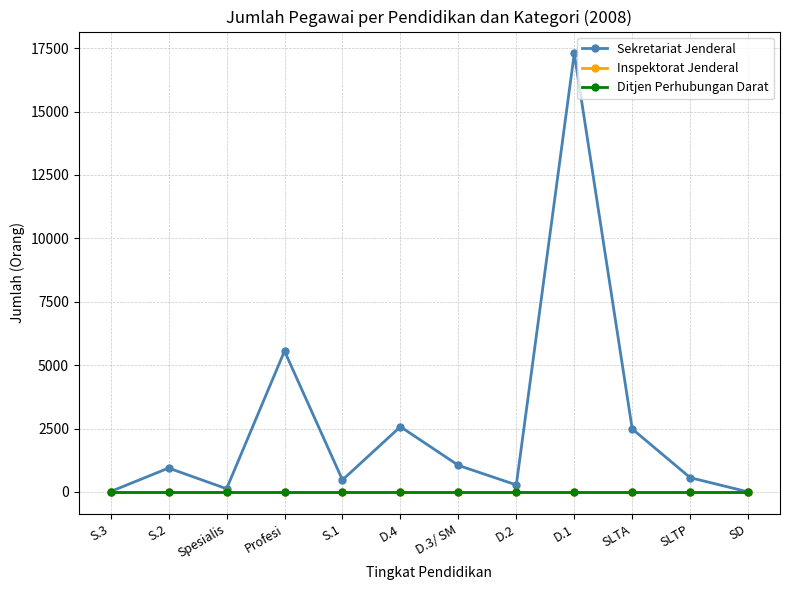

At how many categories does at least one series exceed 13593?

1